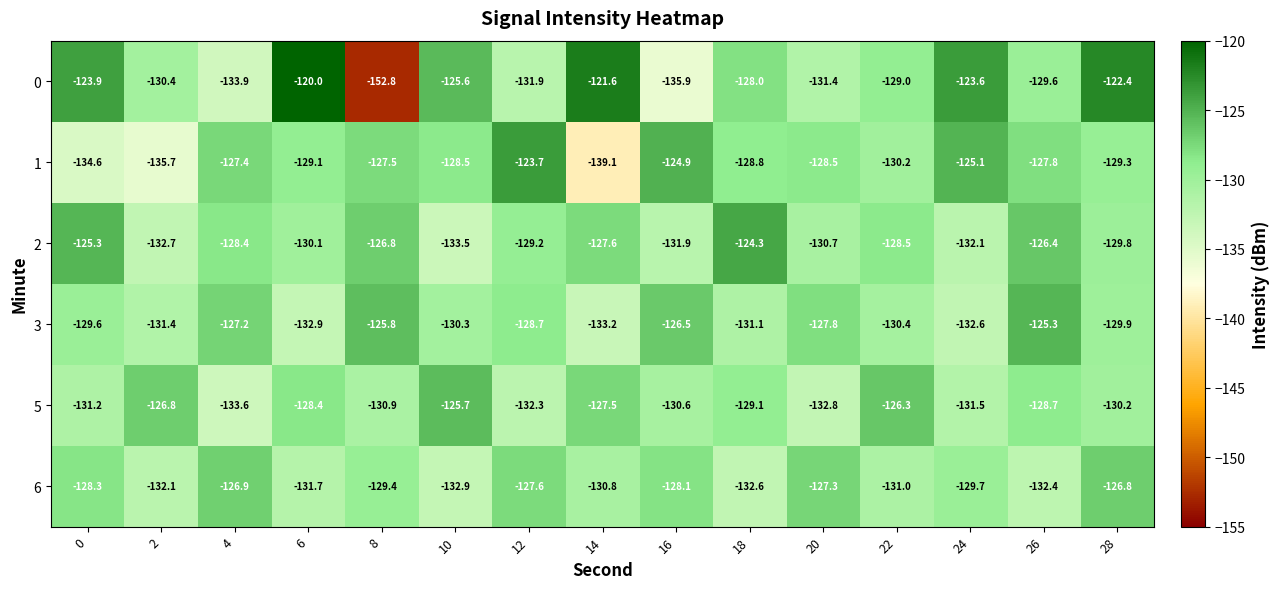

What is the difference between the highest and lowest values at 20?

5.5